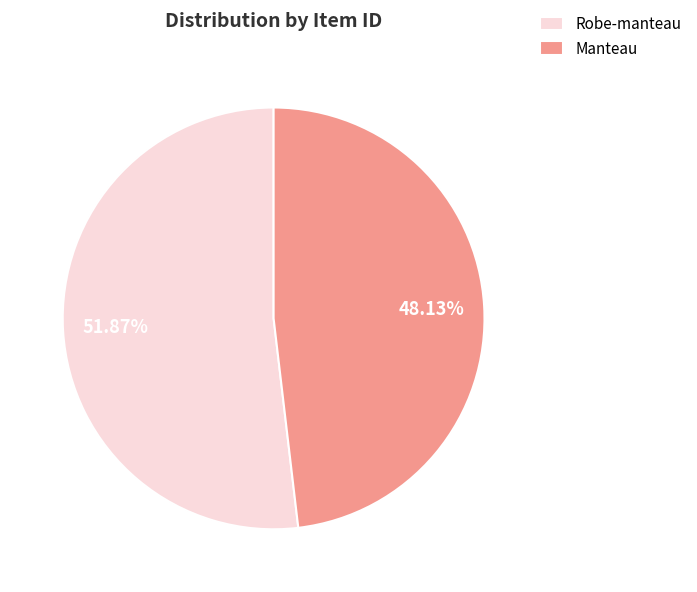

Rank the categories by value from highest to lowest.

Robe-manteau, Manteau